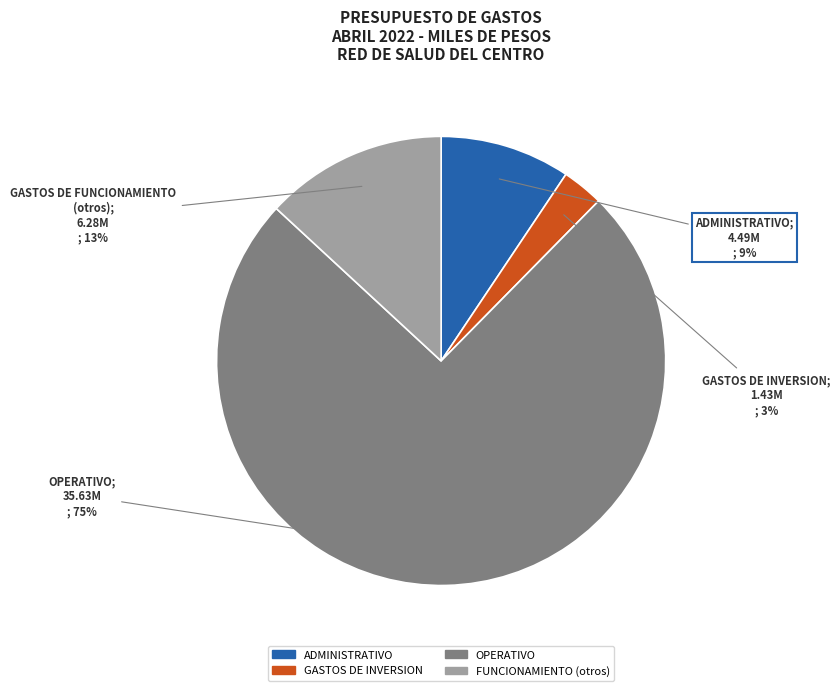

Is there any slice that represents more than half of the pie?

Yes